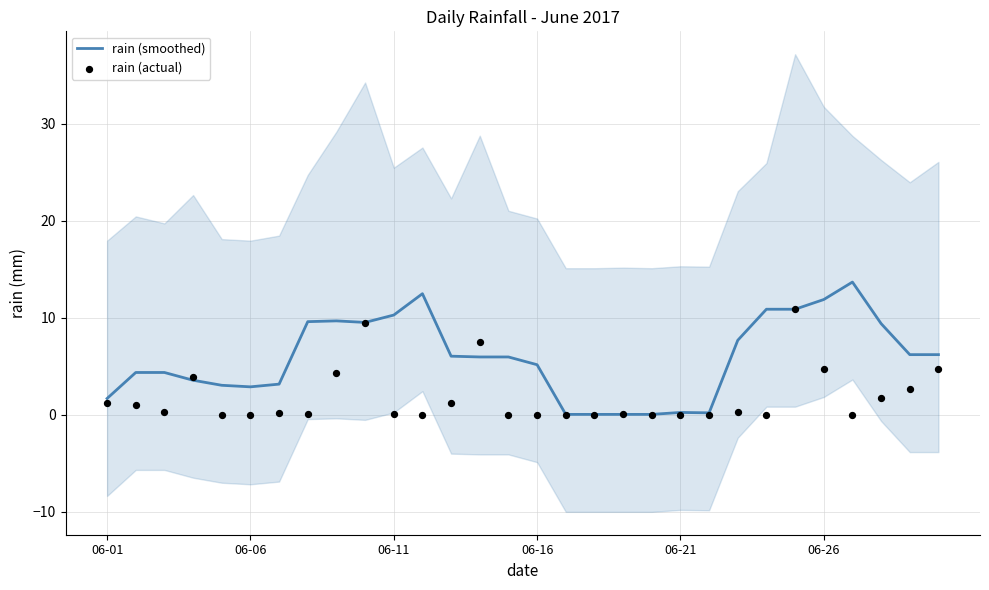

Which series has the largest total across all categories?

rain (smoothed)